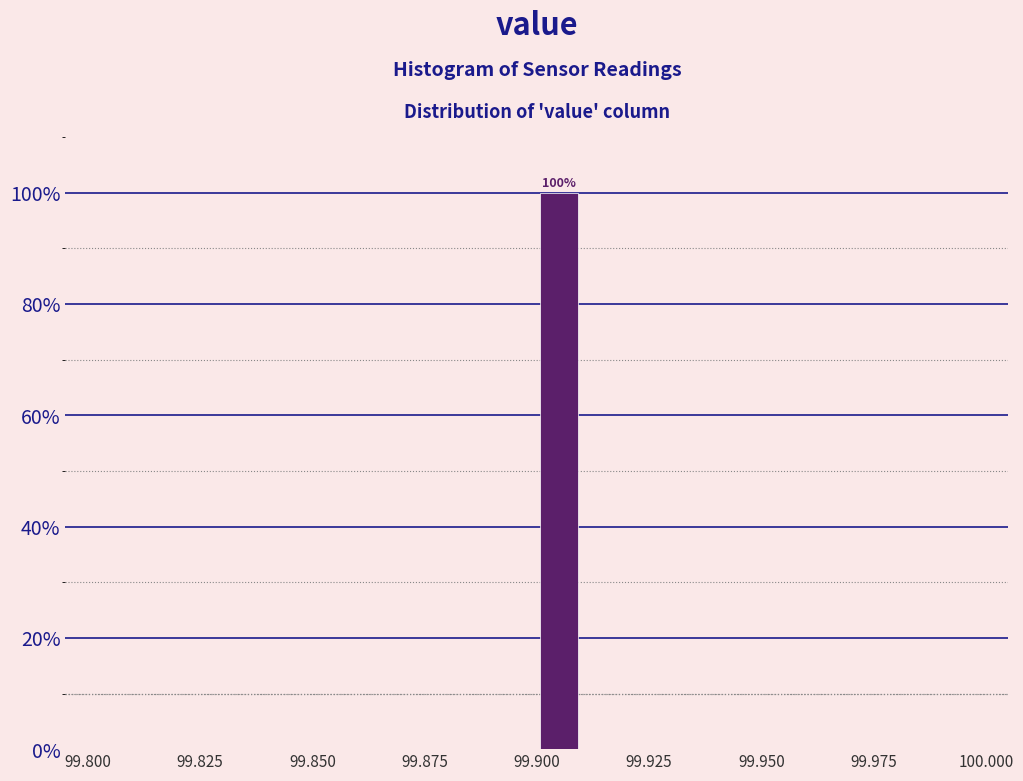

Around what value on the x-axis is the tallest bar? Give the approximate position of its centre, as read against the axis.

99.905